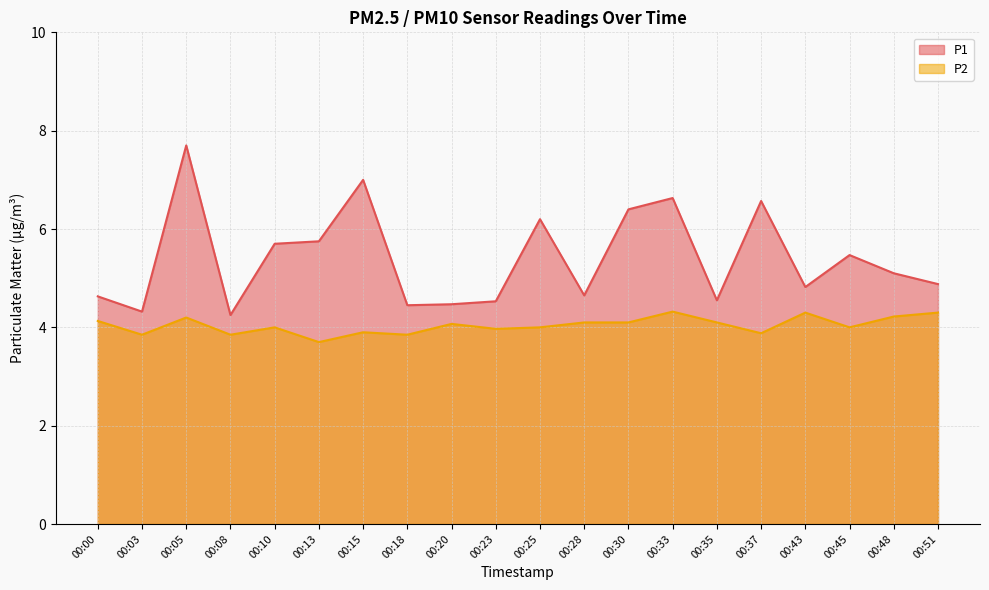

True or false: P2 and P1 intersect in this chart.

False